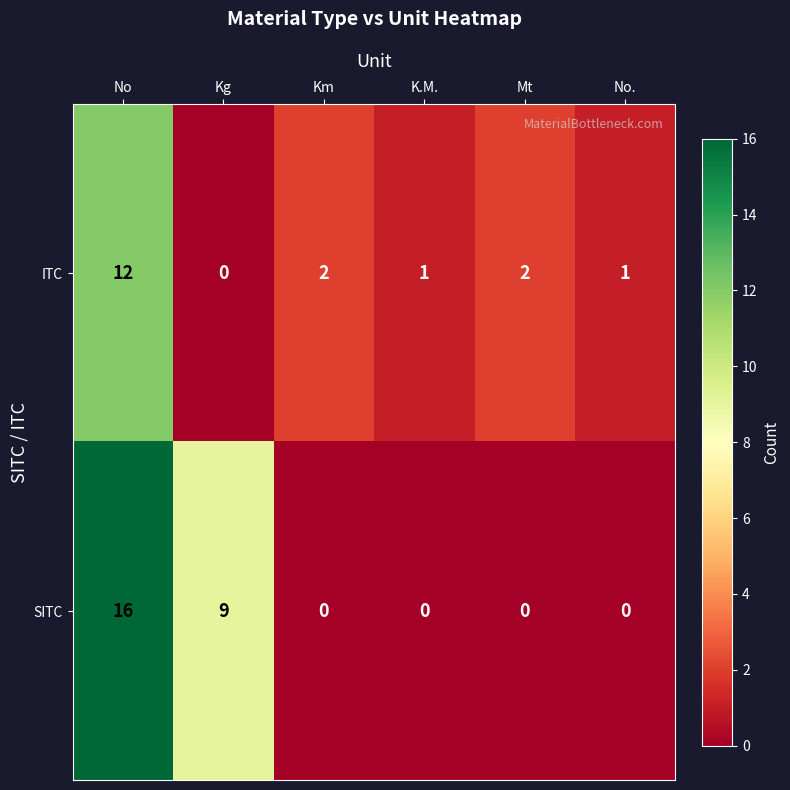

What is the sum of the SITC values at No and K.M.?

16